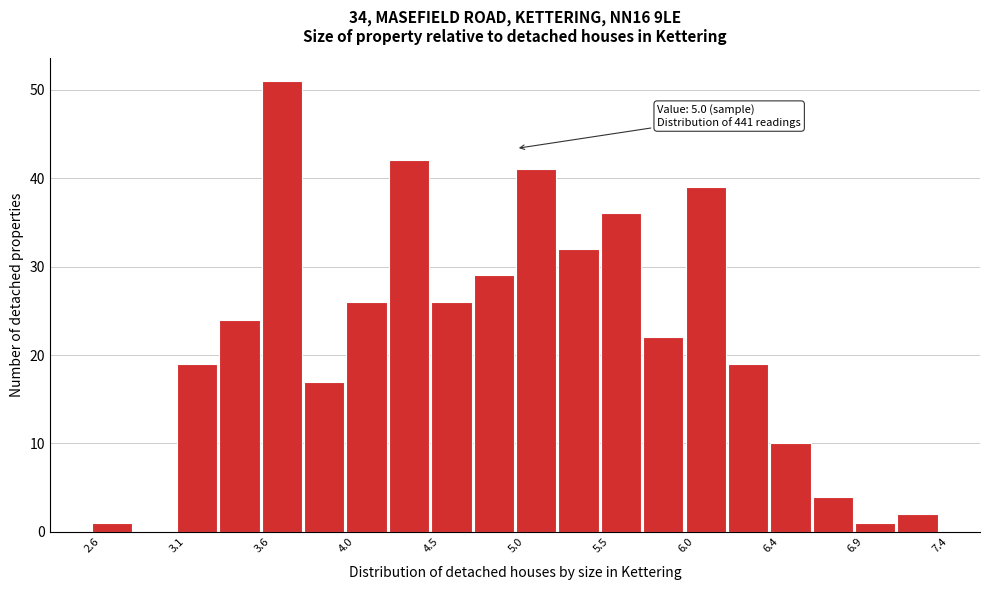

Over which range of the x-axis is the bar tallest?

3.56 to 3.80